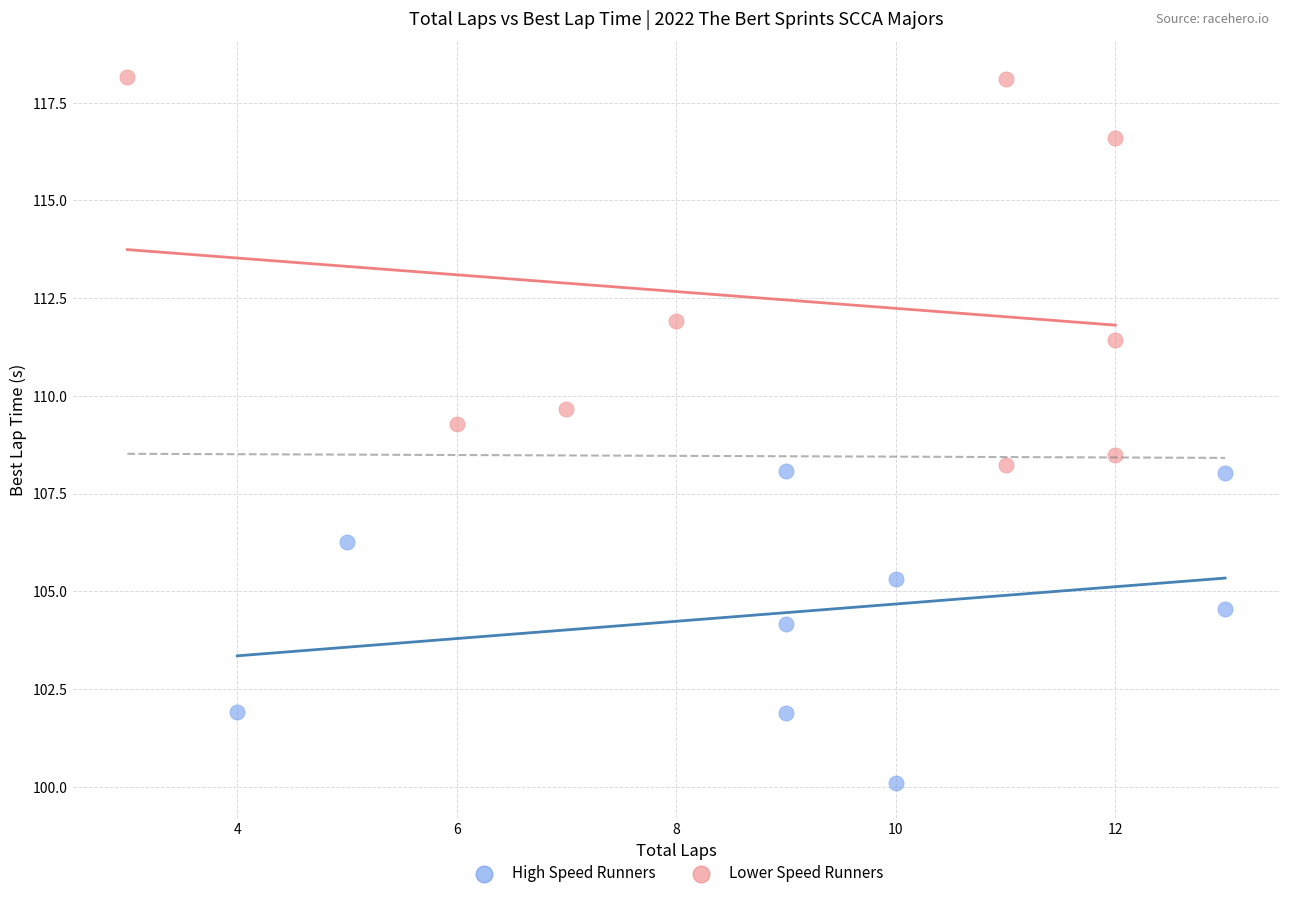

Which series has the widest spread of Y values?

Lower Speed Runners